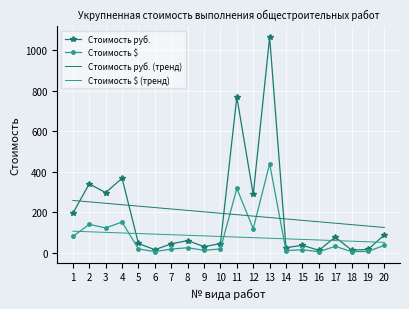

How many intersections are there between Стоимость руб. and Стоимость руб. (тренд)?

4